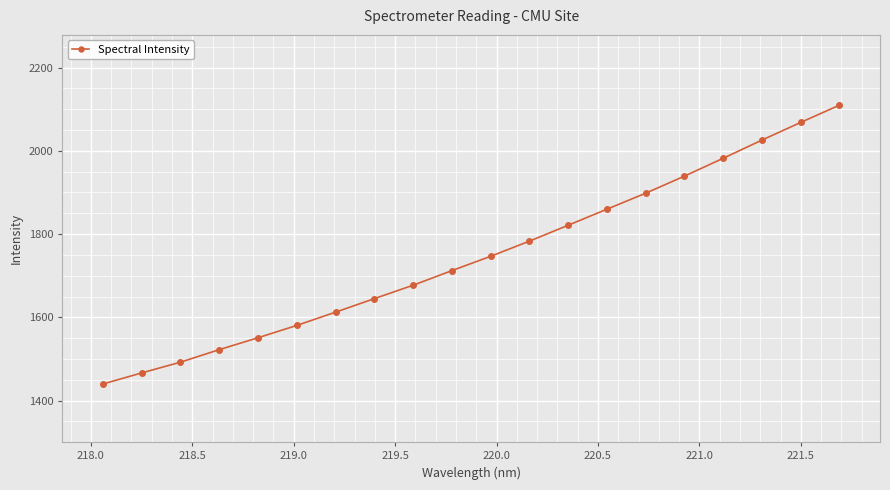

What is the smallest value displayed?

1439.8